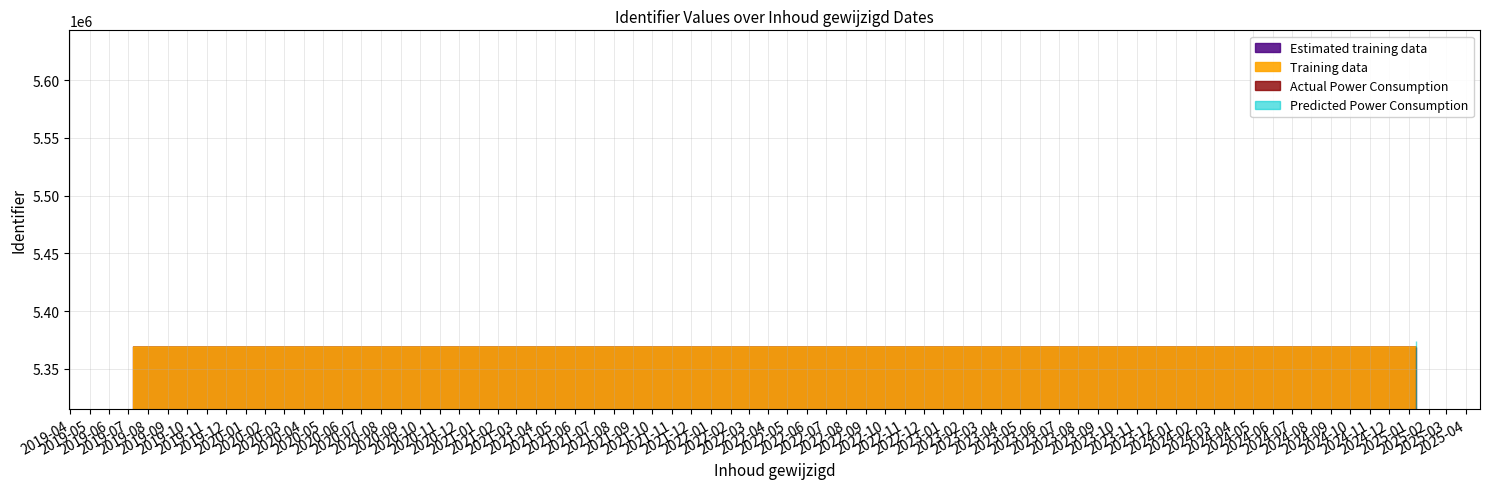

What is the minimum value for Estimated training data?

5368938